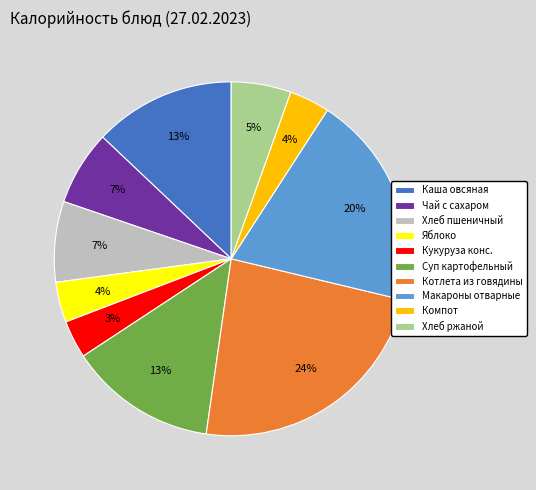

Count the number of slices in the pie.

10